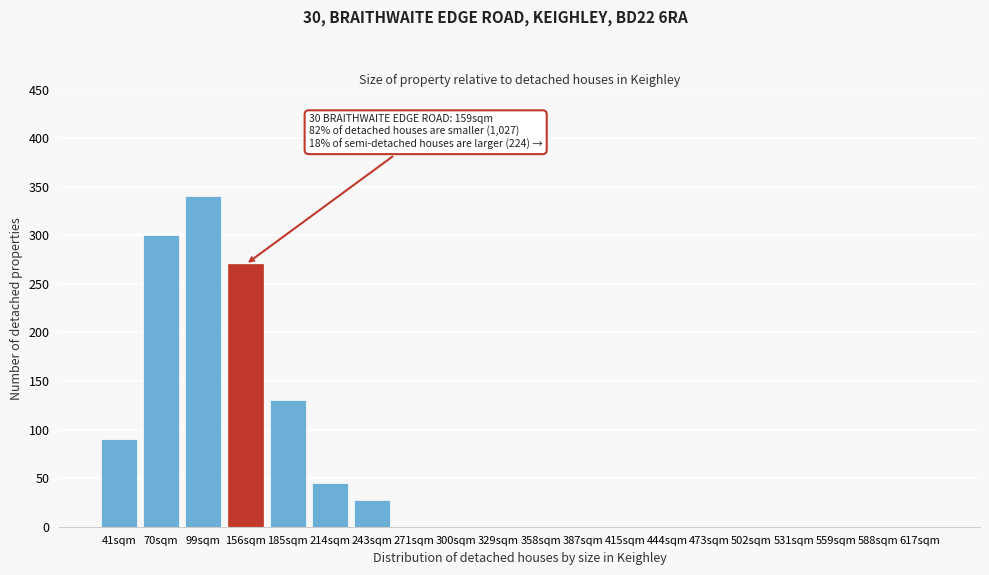

Reading right to left, list all the values displayed in this chart.

617sqm=0	588sqm=0	559sqm=0	531sqm=0	502sqm=0	473sqm=0	444sqm=0	415sqm=0	387sqm=0	358sqm=0	329sqm=0	300sqm=0	271sqm=0	243sqm=28	214sqm=45	185sqm=130	156sqm=270	99sqm=340	70sqm=300	41sqm=90